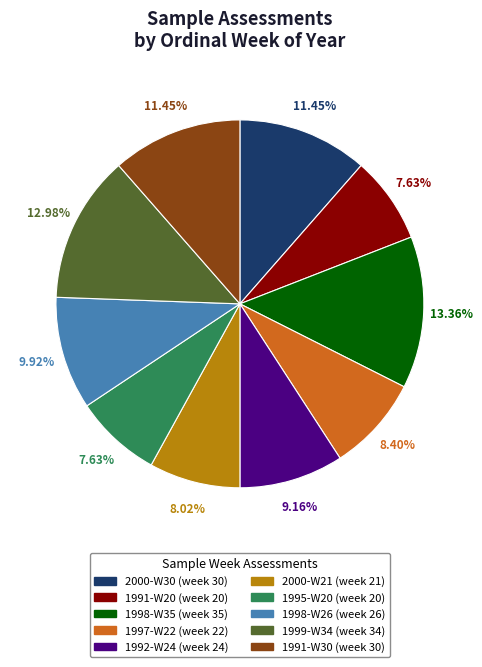

To the nearest percent, what portion does 1998-W35 represent?

13%